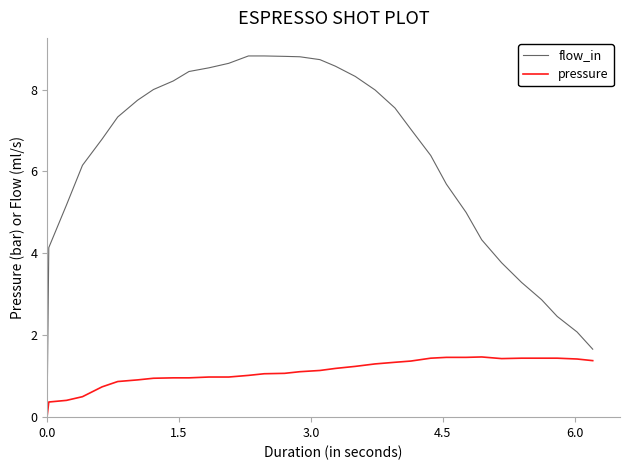

What is the highest value of the flow_in series?

8.8